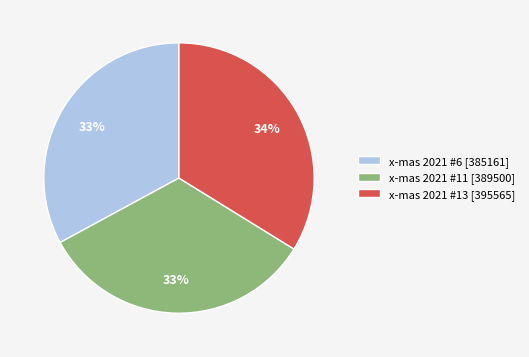

Is x-mas 2021 #6 the majority of the pie?

No